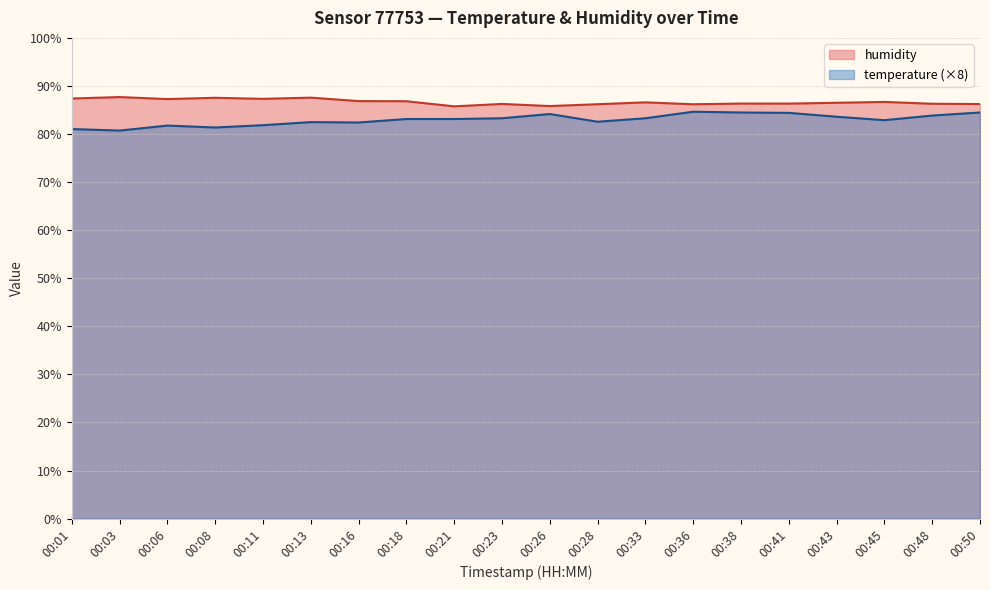

At how many categories does at least one series exceed 85?

20